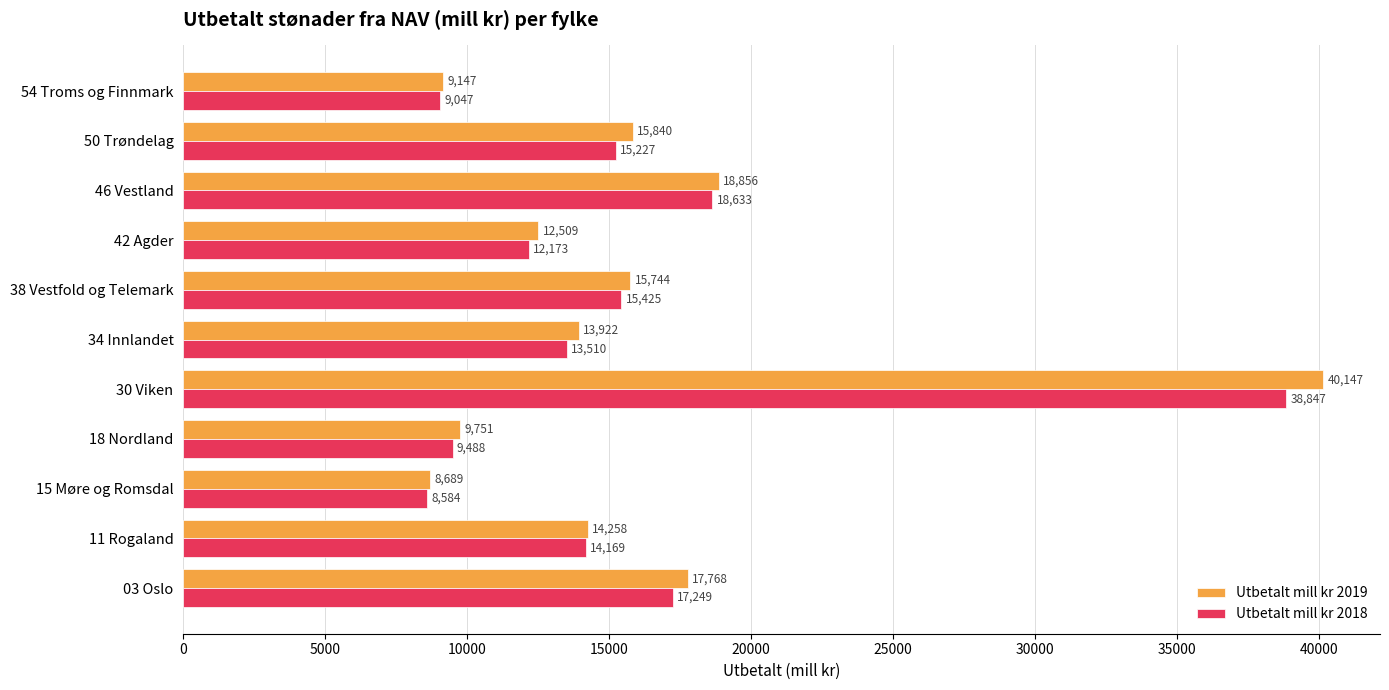

Which series has the widest spread of values?

Utbetalt mill kr 2019